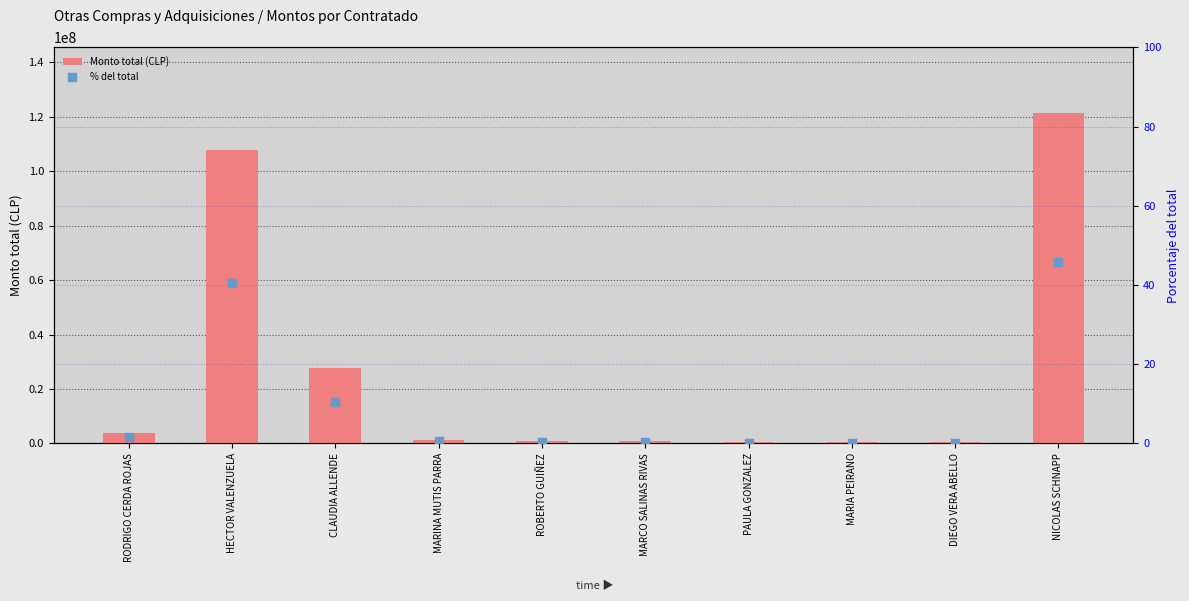

What is the total value across all series at MARCO SALINAS RIVAS?

833333.3